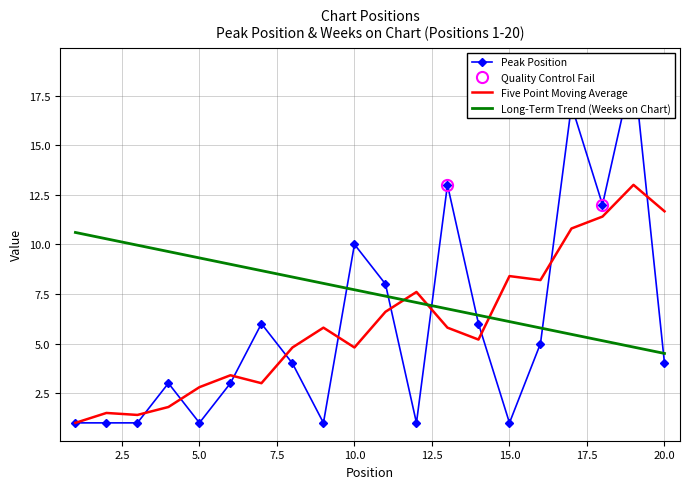

Is it true that the value at 20 is 4?

True